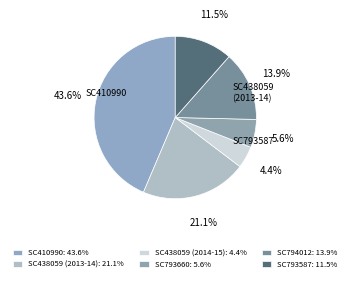

How many slices are in this pie chart?

6